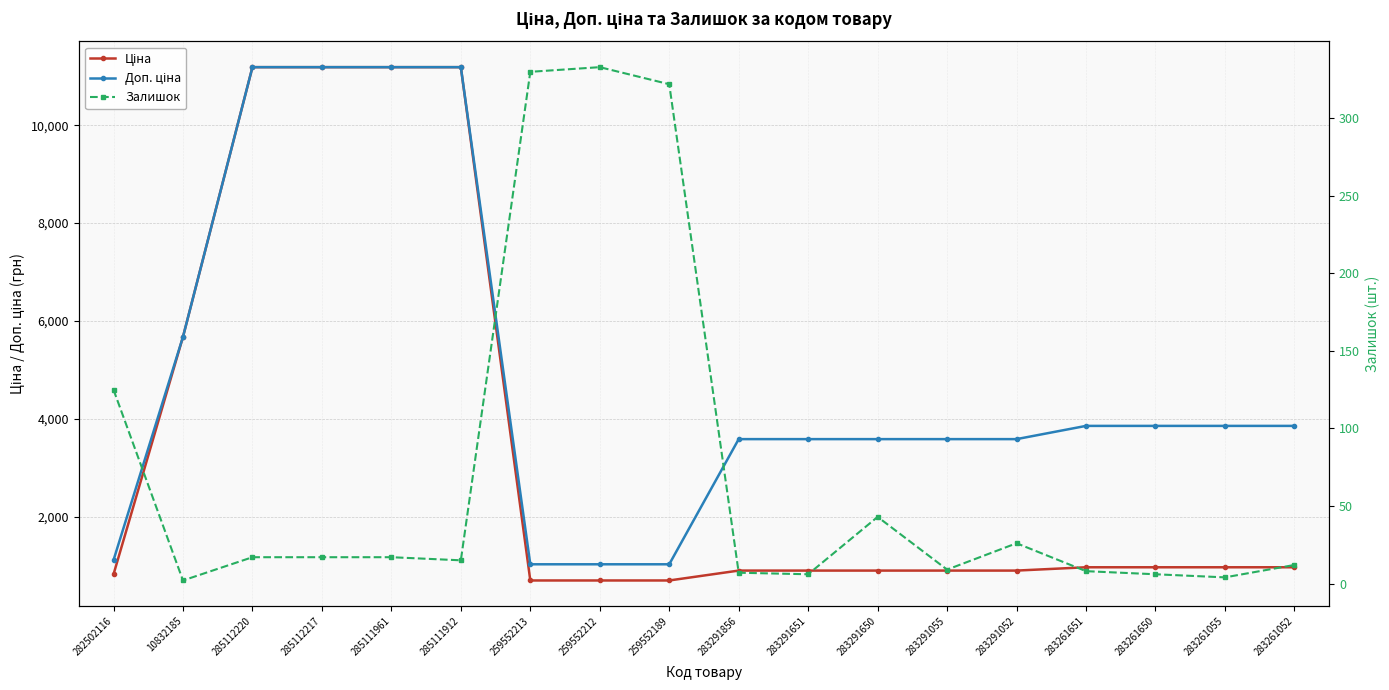

Reading right to left, list all the values displayed in this chart.

Ціна: 283261052=963.5	283261055=963.5	283261650=963.5	283261651=963.5	283291052=895.9	283291055=895.9	283291650=895.9	283291651=895.9	283291856=895.9	259552189=693.7	259552212=693.7	259552213=693.7	285111912=11188.2	285111961=11188.2	285112217=11188.2	285112220=11188.2	10832185=5673.8	282502116=818.5
Доп. ціна: 283261052=3854.0	283261055=3854.0	283261650=3854.0	283261651=3854.0	283291052=3583.6	283291055=3583.6	283291650=3583.6	283291651=3583.6	283291856=3583.6	259552189=1024.6	259552212=1024.6	259552213=1024.6	285111912=11188.2	285111961=11188.2	285112217=11188.2	285112220=11188.2	10832185=5673.8	282502116=1109.2
Залишок: 283261052=12.0	283261055=4.0	283261650=6.0	283261651=8.0	283291052=26.0	283291055=9.0	283291650=43.0	283291651=6.0	283291856=7.0	259552189=322.0	259552212=333.0	259552213=330.0	285111912=15.0	285111961=17.0	285112217=17.0	285112220=17.0	10832185=2.0	282502116=125.0